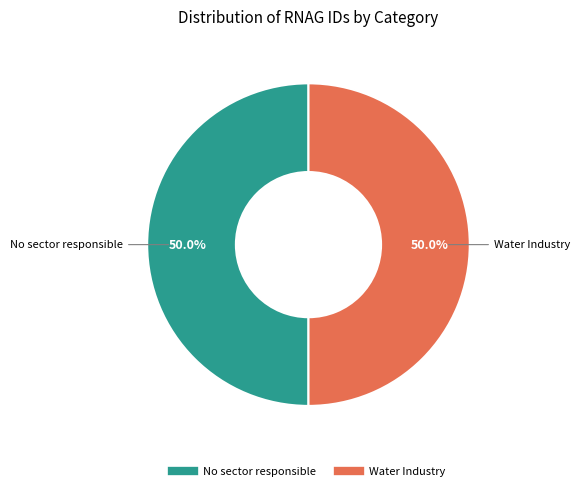

Is it true that Water Industry is 50% of the pie?

True